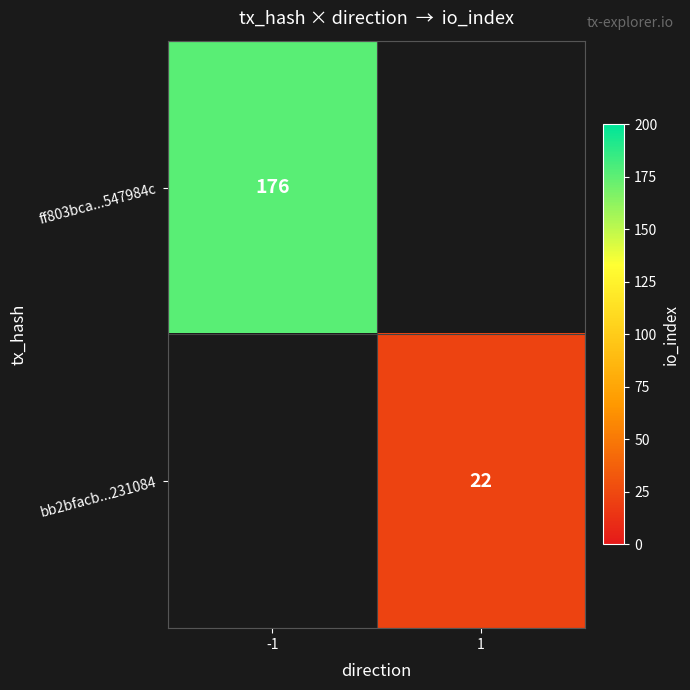

The value of ff803bca...547984c at -1 is 176. True or false?

True